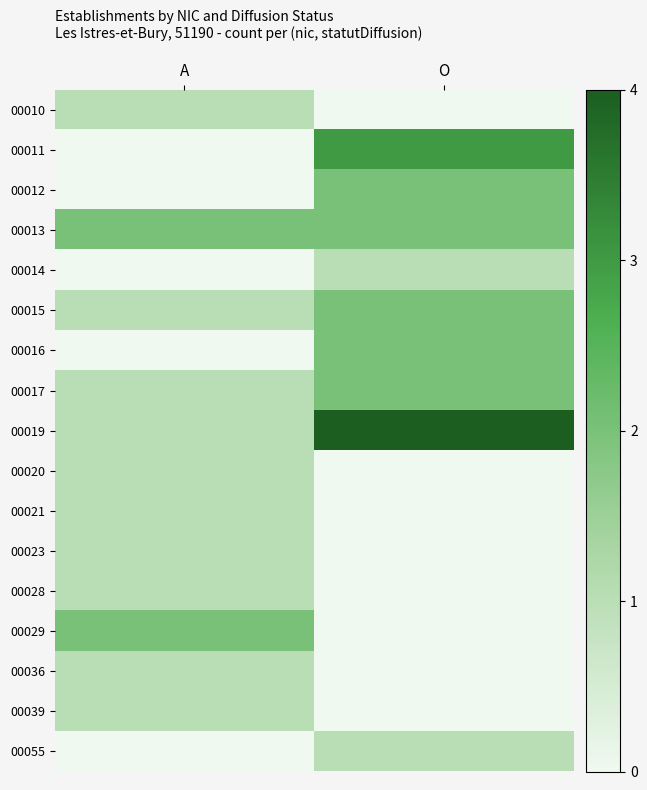

What is the spread (max minus min) of values at O?

4